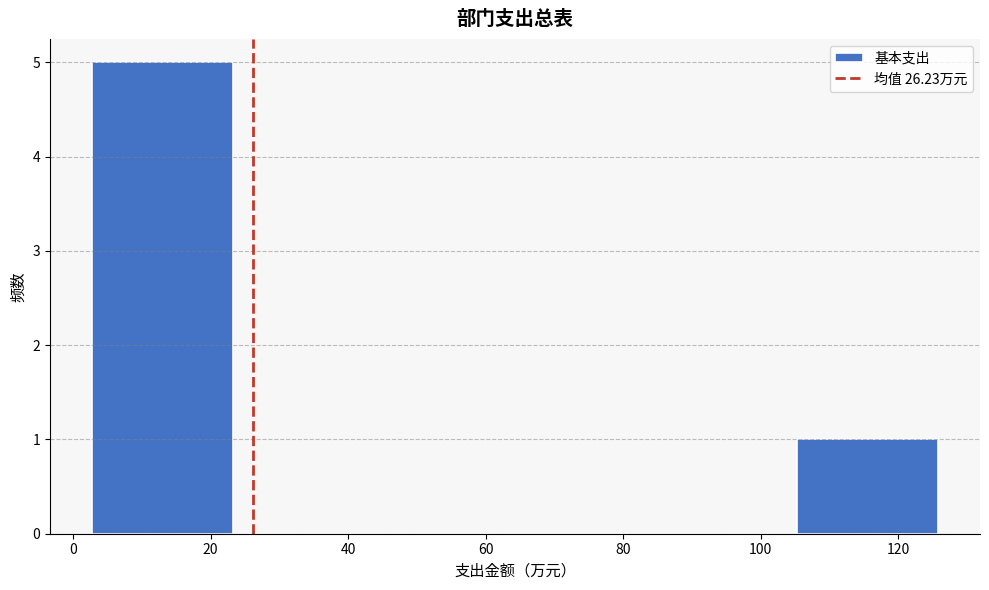

Reading left to right, transcribe this chart: for each bar, give the range it covers on the x-axis and its height. Neither the bar edges nor the heights are printed on the chart, so give them approximately, as read against the axes.

2 to 24: 5
24 to 44: 0
44 to 64: 0
64 to 84: 0
84 to 106: 0
106 to 126: 1